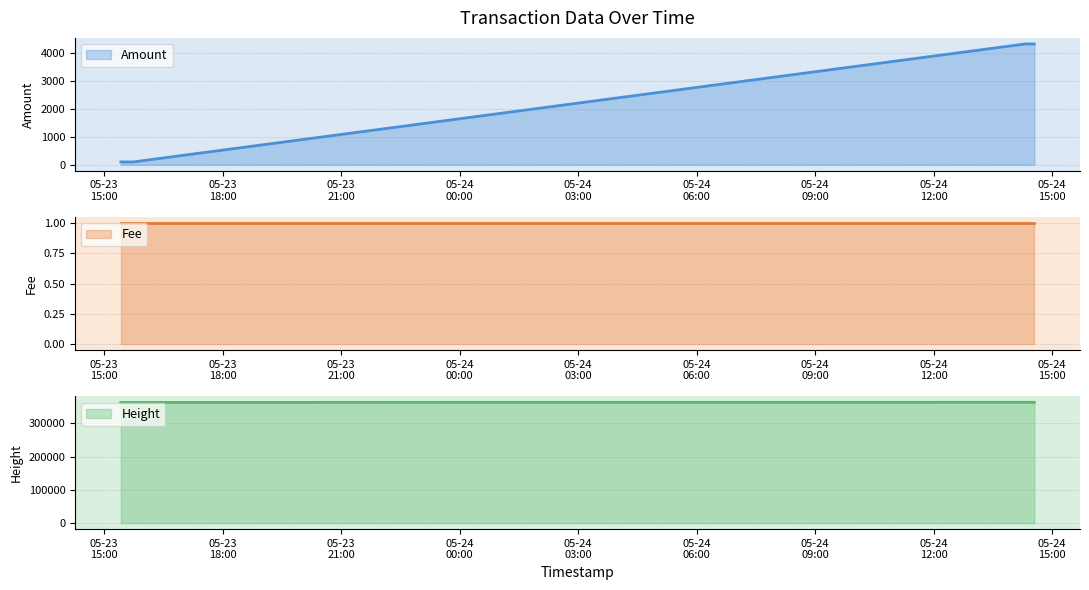

What is the minimum value for Amount?

99